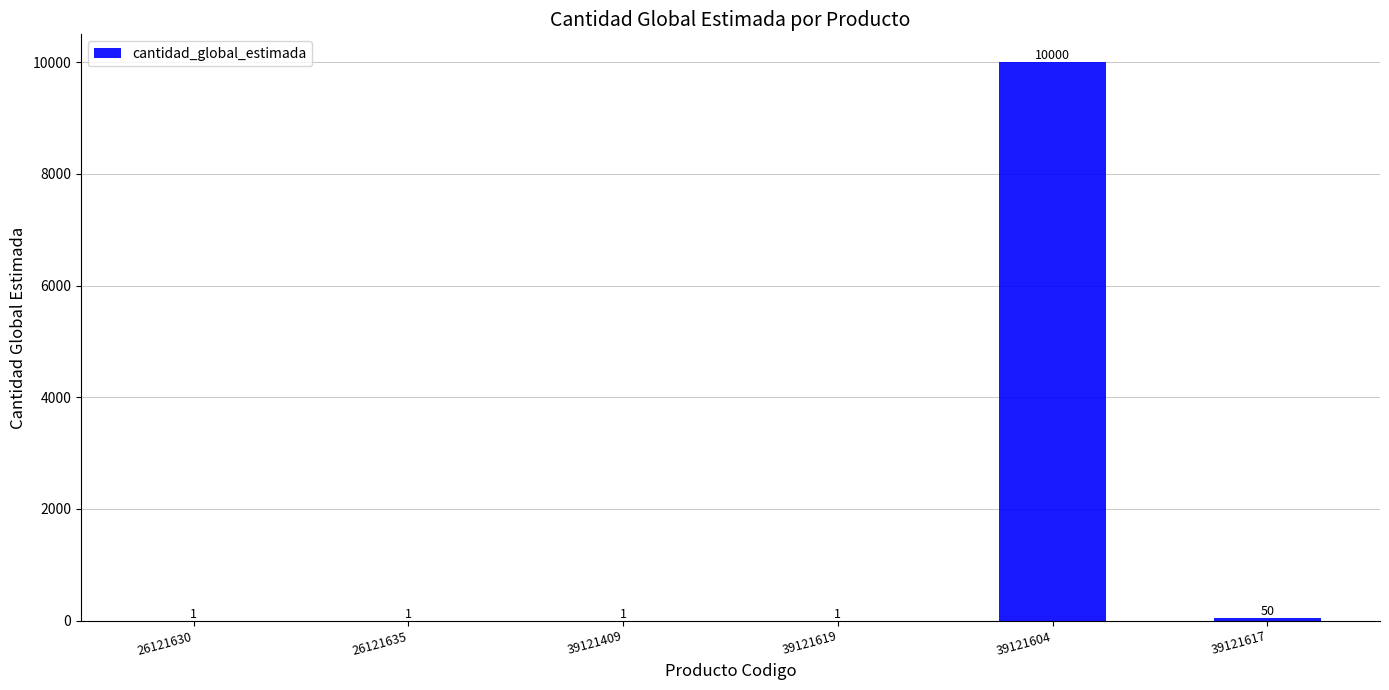

Reading left to right, list all the values displayed in this chart.

1	1	1	1	10000	50